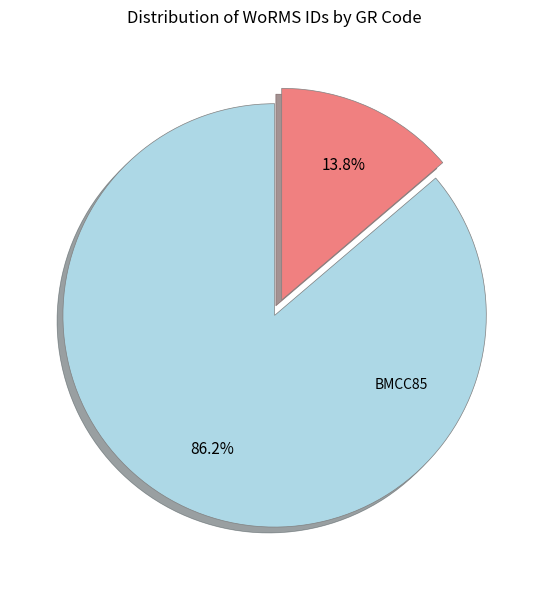

Is there a majority slice in this chart?

Yes